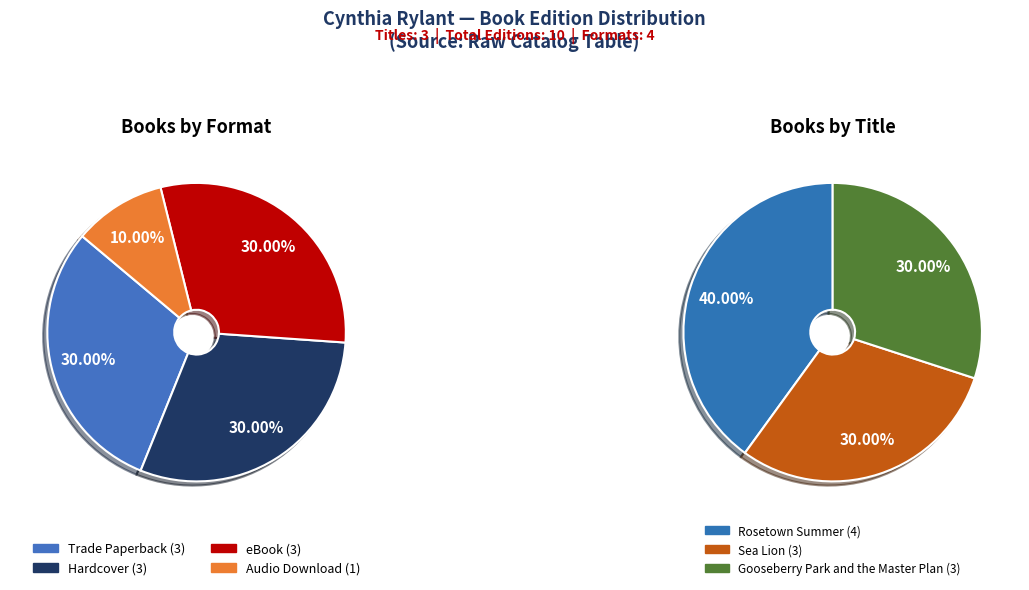

To the nearest percent, what is the combined percentage of Hardcover and Trade Paperback?

60%